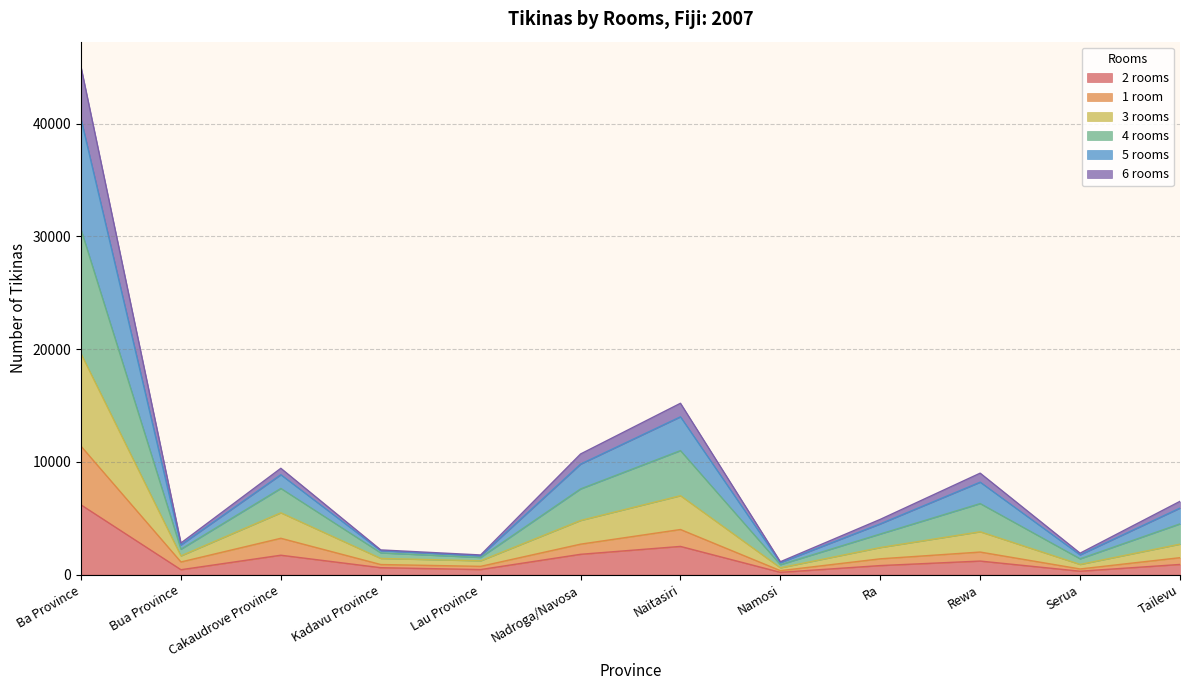

What is the smallest value displayed?

200